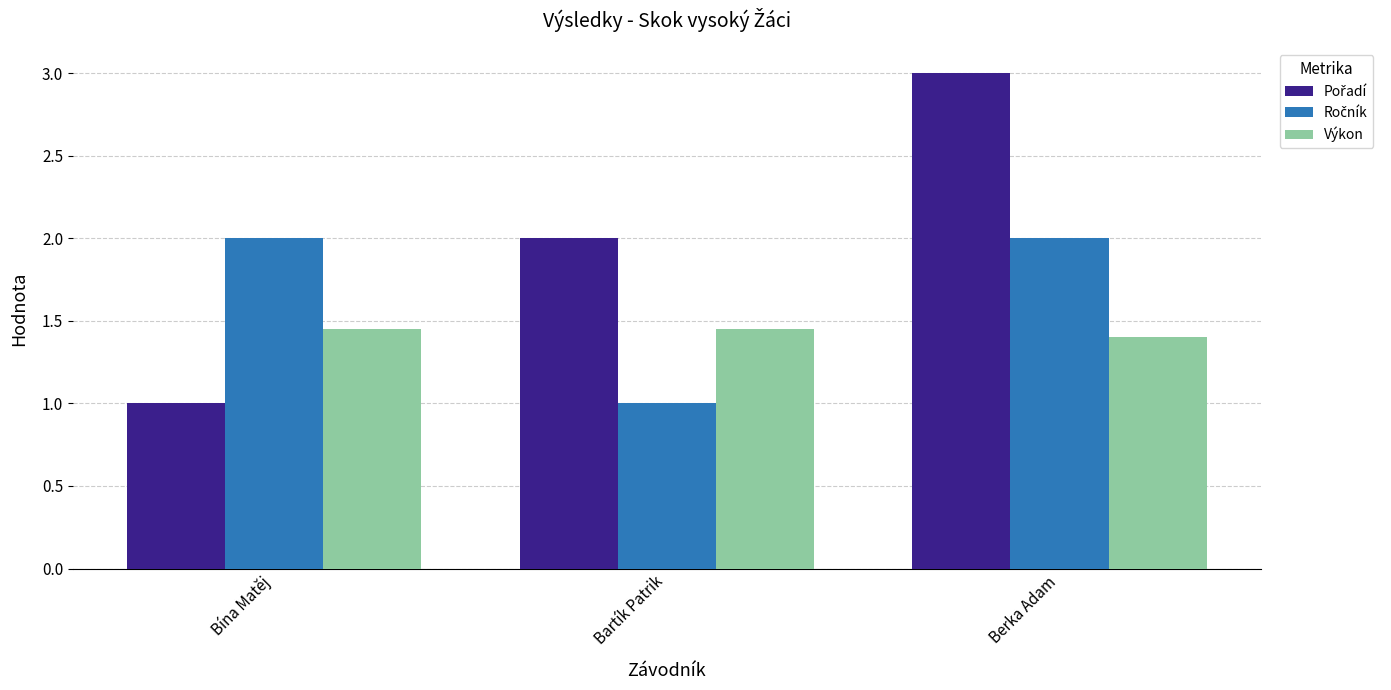

The value of Výkon at Bína Matěj is 1.4. True or false?

True